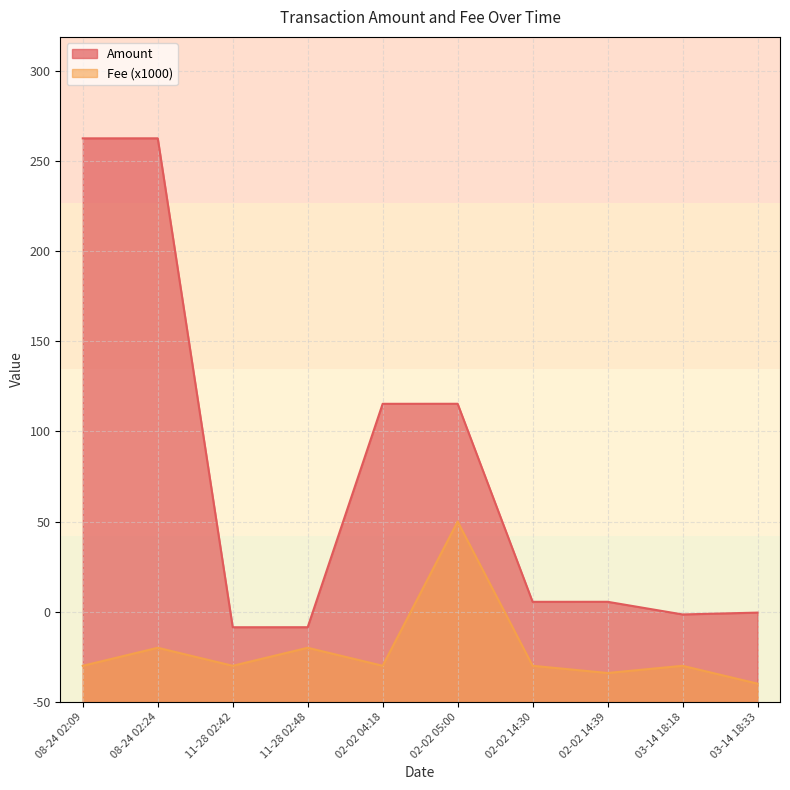

What is the label of the 5th point from the right?

02-02 05:00